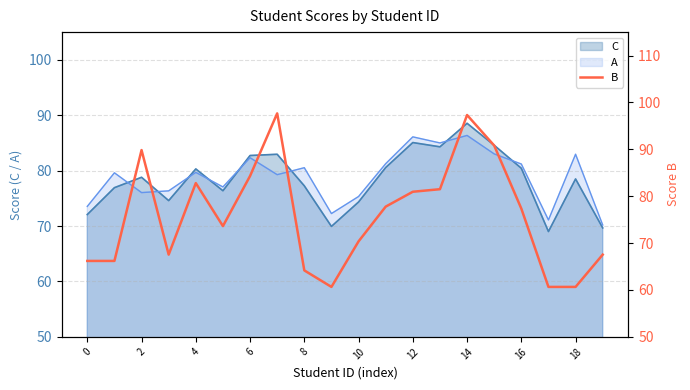

At which label is the value closest to 79?

11